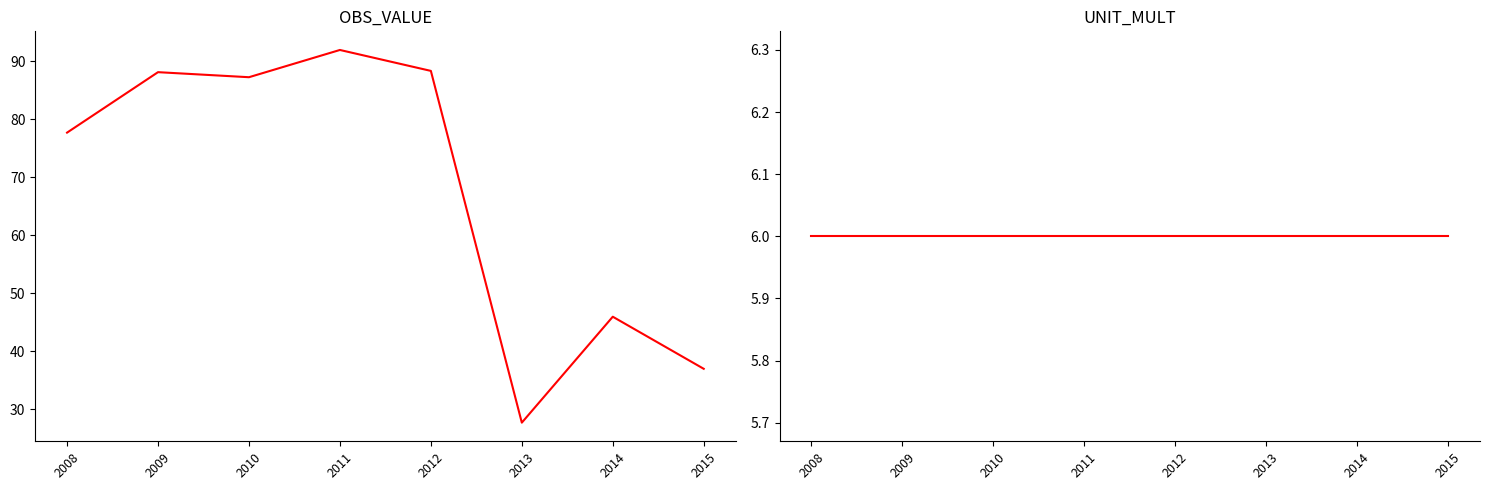

The value of OBS_VALUE at 2008 is 52.3. True or false?

False